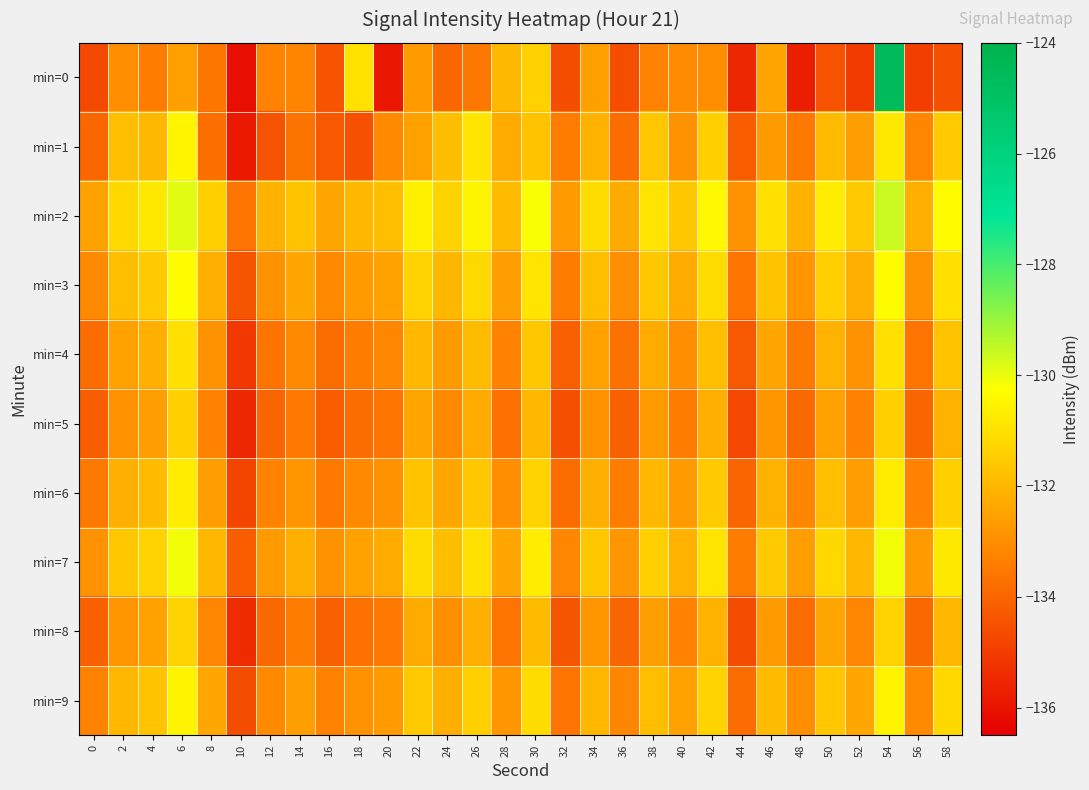

What is the spread (max minus min) of values at 58?

4.2